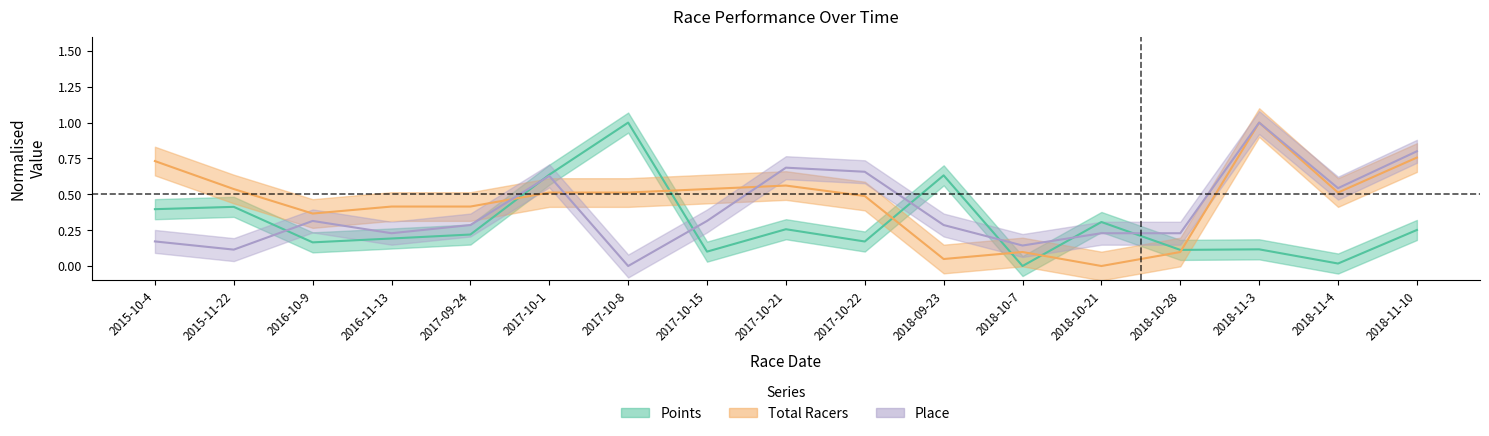

At 2018-11-3, list the series in order from largest to smallest.

Total Racers, Place, Points